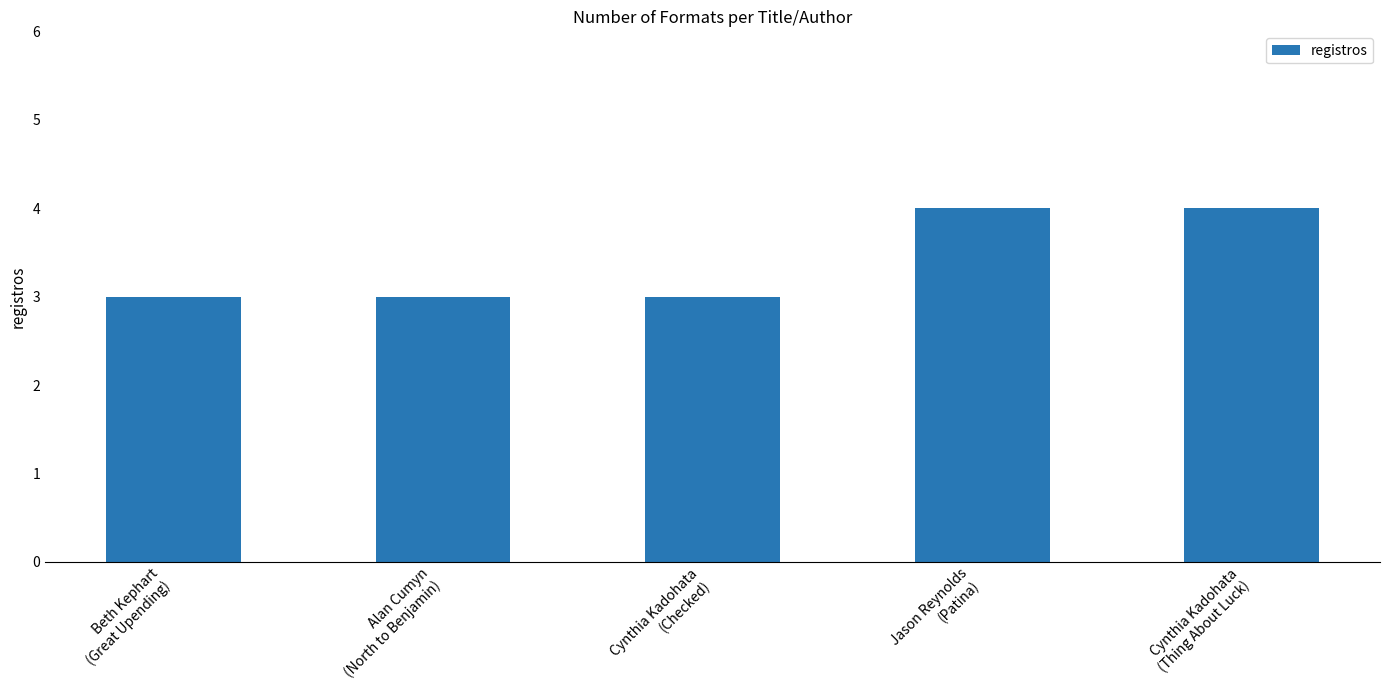

True or false: the data shows 4 at Cynthia Kadohata
(Thing About Luck).

True